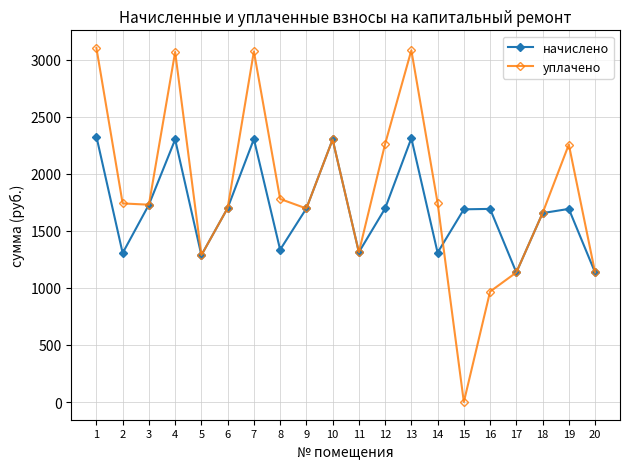

What is the difference between the second highest and second lowest values in the уплачено series?

2114.4